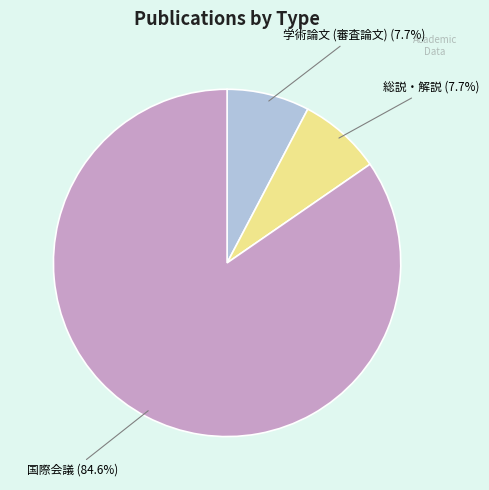

Is there a majority slice in this chart?

Yes